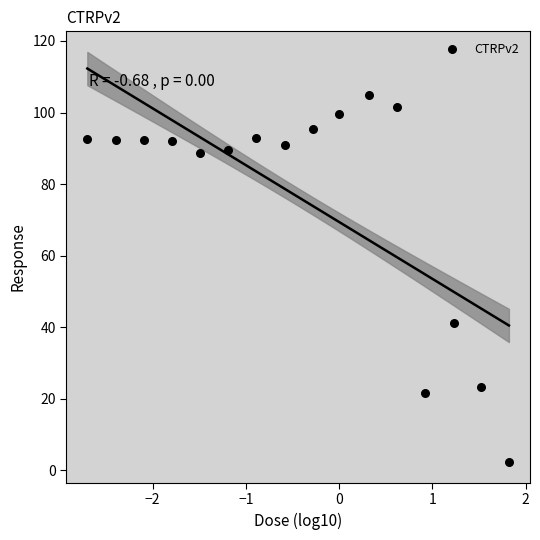

What is the range of X values (max minus min)?

4.5